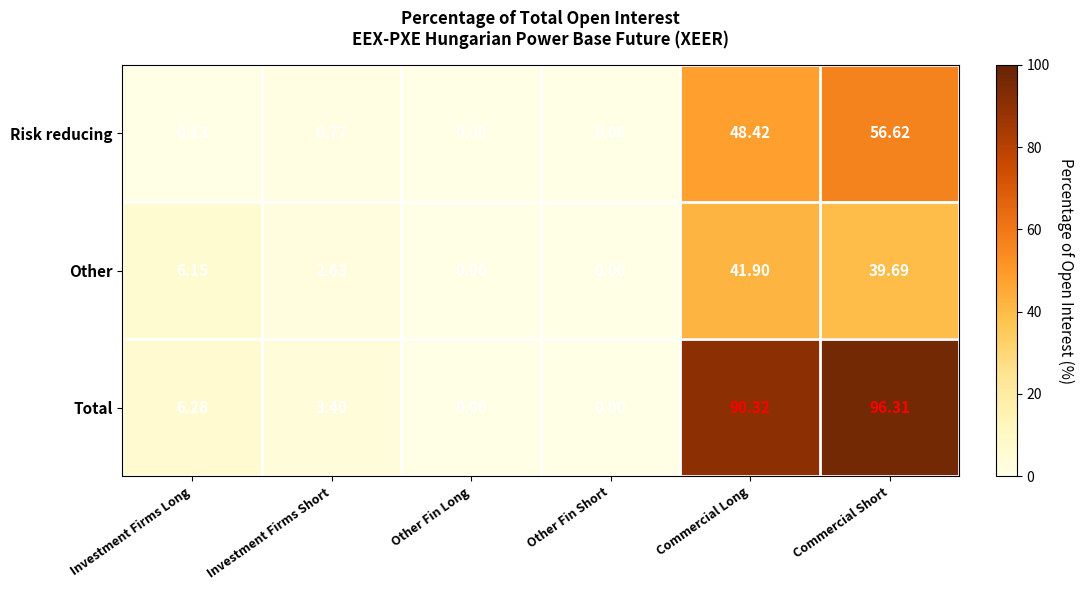

Which series has the largest total across all categories?

Total